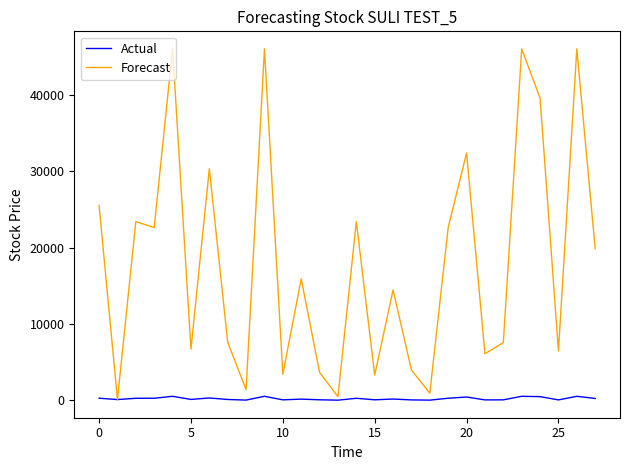

Rank the series by their maximum value, from highest to lowest.

Forecast, Actual